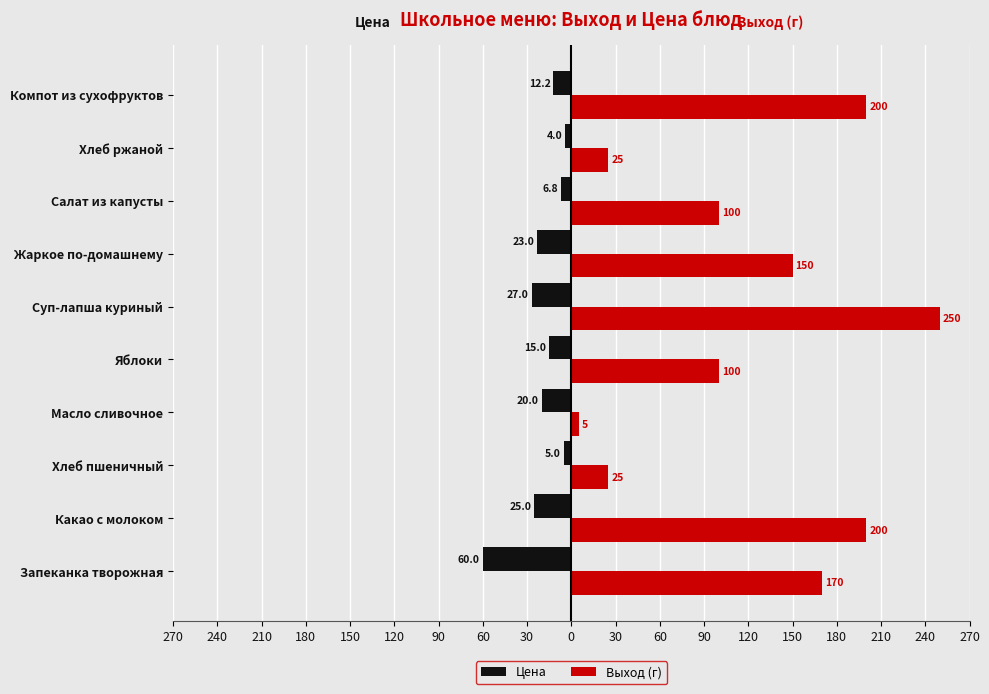

What is the value of the Выход (г) bar at the 2nd from the left?

200.0